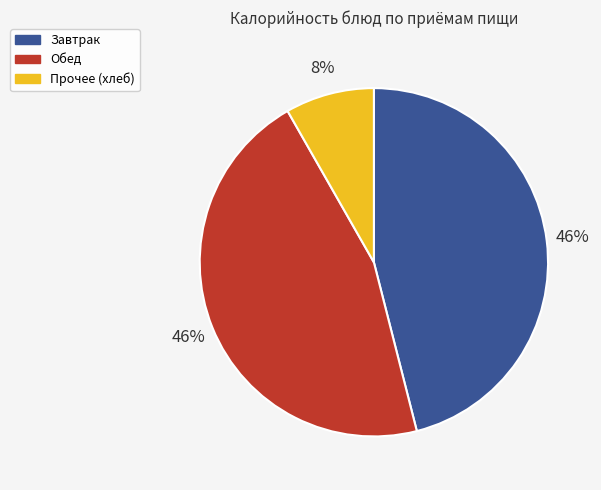

To the nearest percent, what is the average slice percentage?

33%